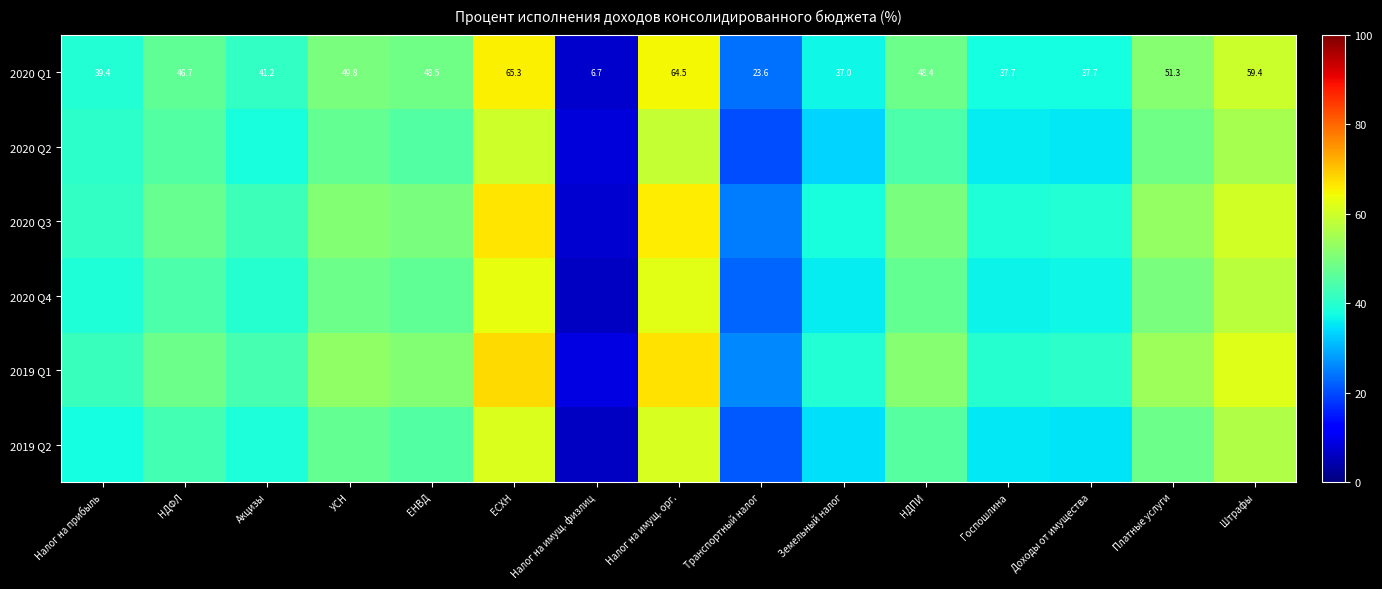

At which category does the chart reach its peak across all series?

ЕСХН